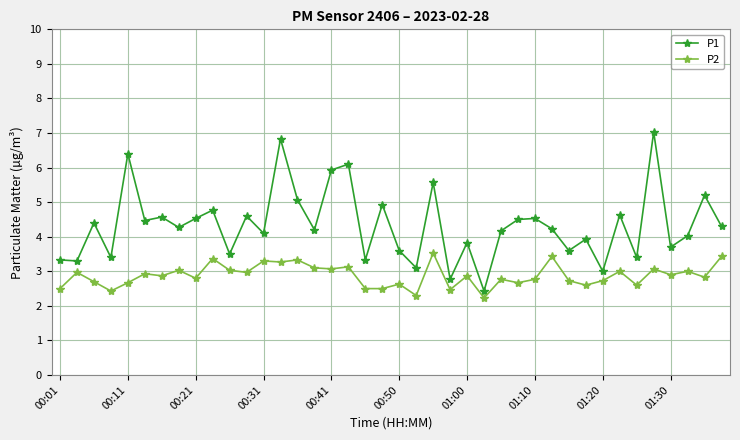

True or false: P2 and P1 intersect in this chart.

False